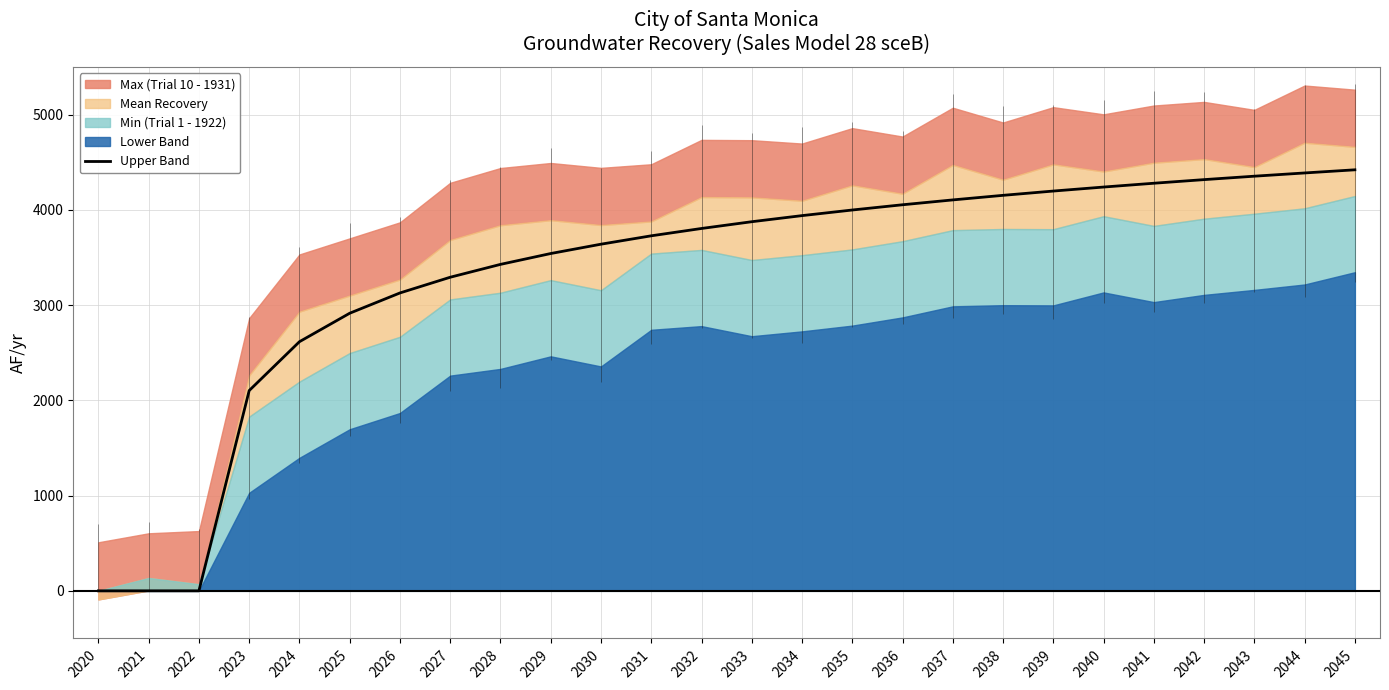

The Upper Band series shows 2915 at 2025. True or false?

True